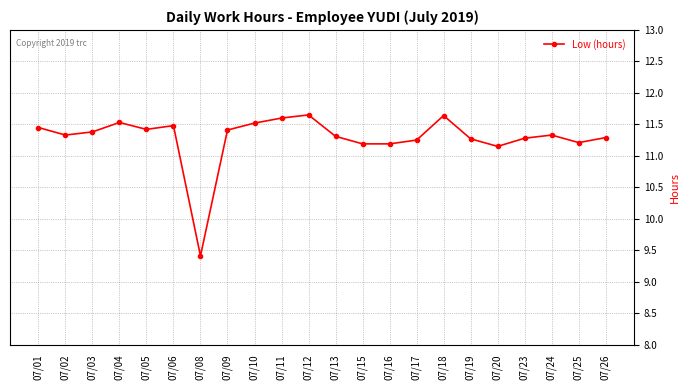

What is the difference between the maximum and minimum values?

2.2